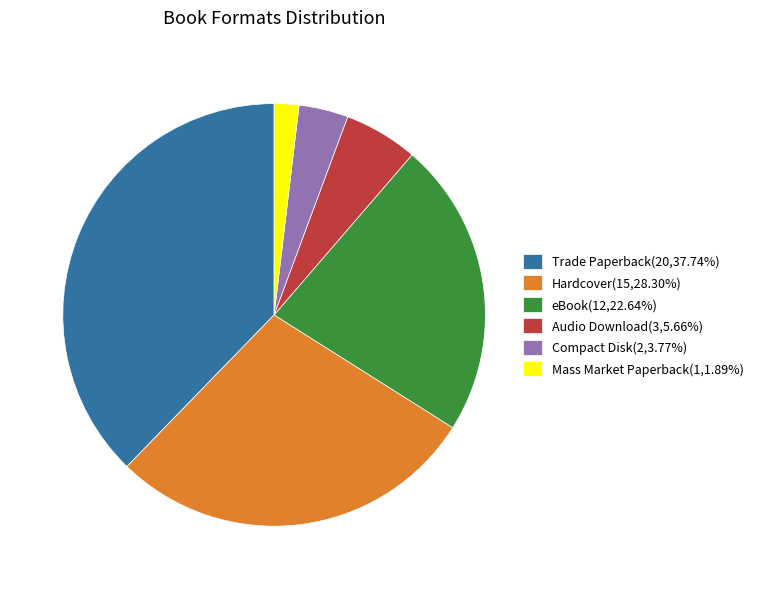

What is the ratio of the value at Trade Paperback(20,37.74%) to the value at eBook(12,22.64%)?

1.7